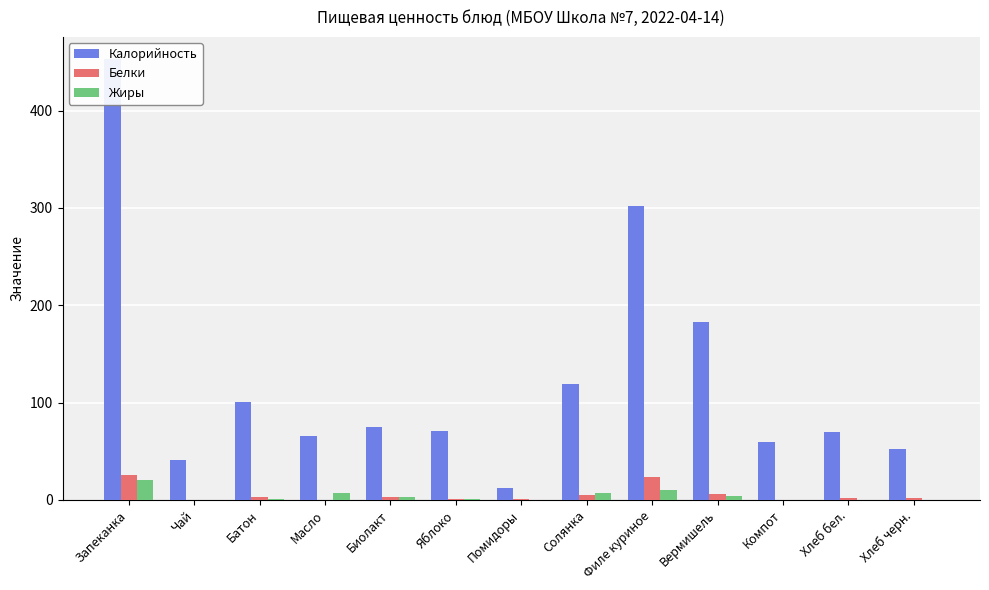

What is the maximum value shown in the chart?

453.0